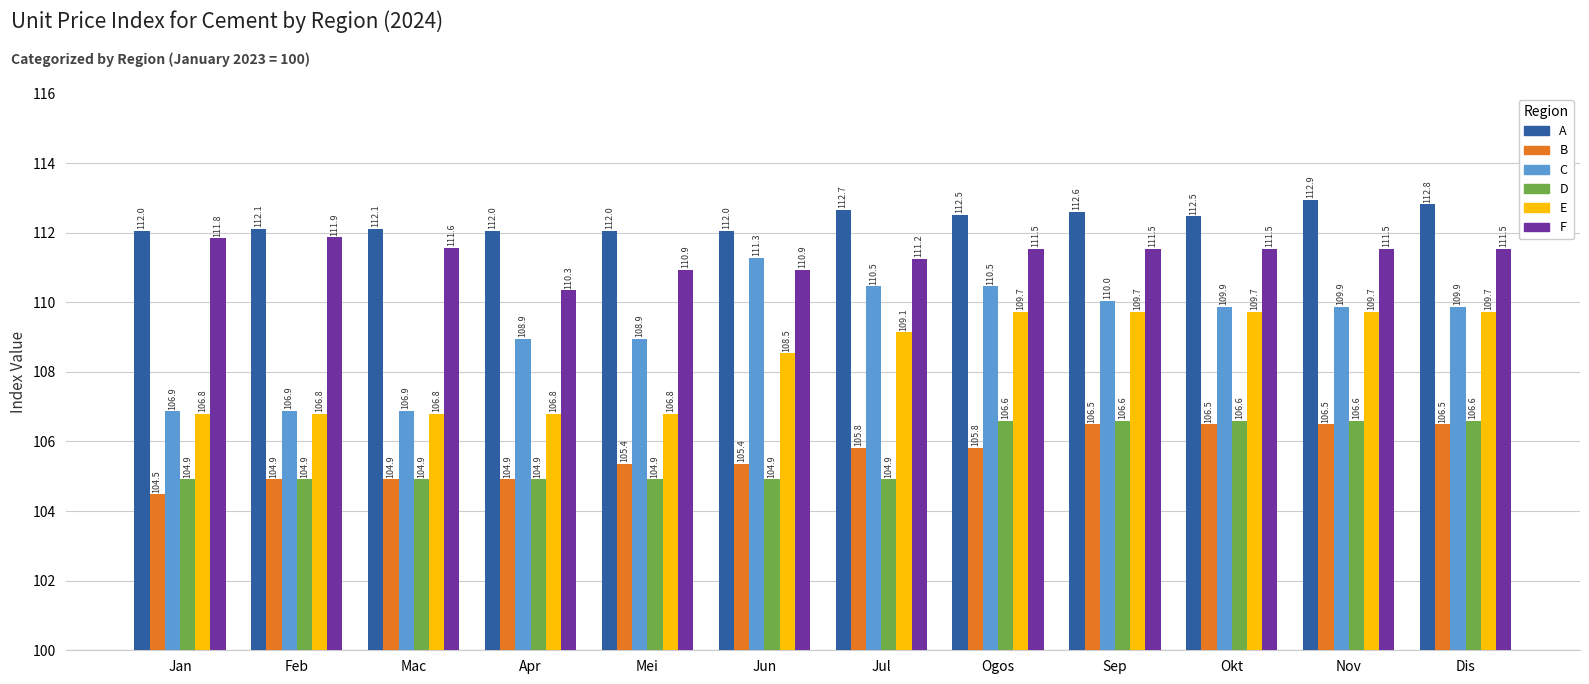

Reading right to left, transcribe all the data shown in this chart.

A: Dis=112.8	Nov=112.9	Okt=112.5	Sep=112.6	Ogos=112.5	Jul=112.7	Jun=112.0	Mei=112.0	Apr=112.0	Mac=112.1	Feb=112.1	Jan=112.0
B: Dis=106.5	Nov=106.5	Okt=106.5	Sep=106.5	Ogos=105.8	Jul=105.8	Jun=105.4	Mei=105.4	Apr=104.9	Mac=104.9	Feb=104.9	Jan=104.5
C: Dis=109.9	Nov=109.9	Okt=109.9	Sep=110.0	Ogos=110.5	Jul=110.5	Jun=111.3	Mei=108.9	Apr=108.9	Mac=106.9	Feb=106.9	Jan=106.9
D: Dis=106.6	Nov=106.6	Okt=106.6	Sep=106.6	Ogos=106.6	Jul=104.9	Jun=104.9	Mei=104.9	Apr=104.9	Mac=104.9	Feb=104.9	Jan=104.9
E: Dis=109.7	Nov=109.7	Okt=109.7	Sep=109.7	Ogos=109.7	Jul=109.1	Jun=108.5	Mei=106.8	Apr=106.8	Mac=106.8	Feb=106.8	Jan=106.8
F: Dis=111.5	Nov=111.5	Okt=111.5	Sep=111.5	Ogos=111.5	Jul=111.2	Jun=110.9	Mei=110.9	Apr=110.3	Mac=111.6	Feb=111.9	Jan=111.8